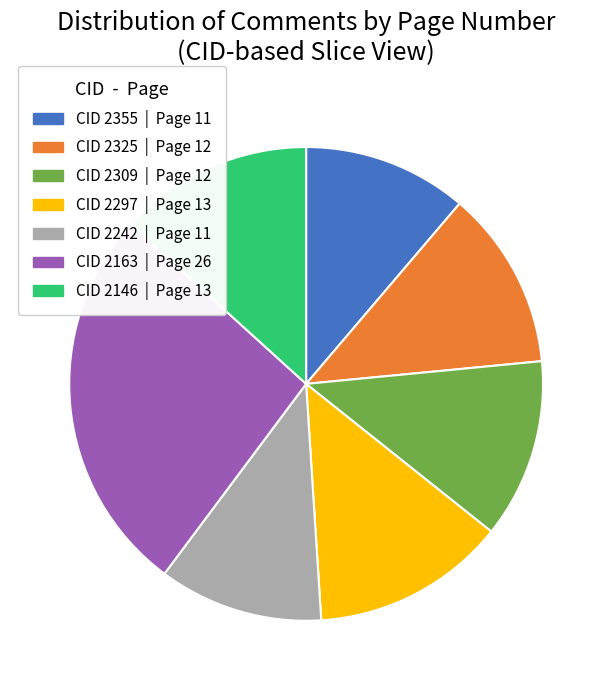

Is there any slice that represents more than half of the pie?

No